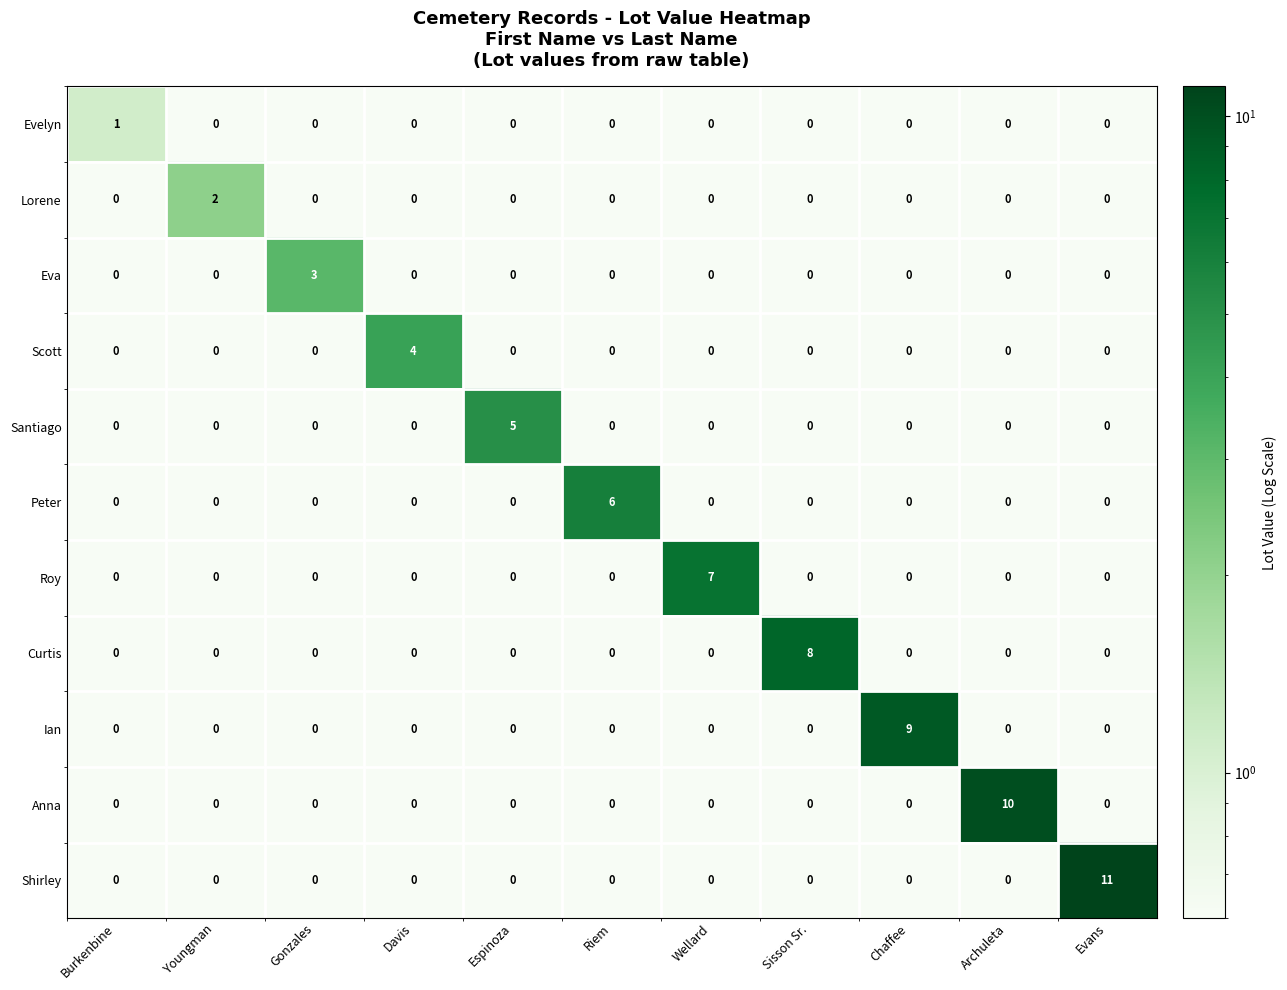

At which category is the sum across all series the highest?

Evans